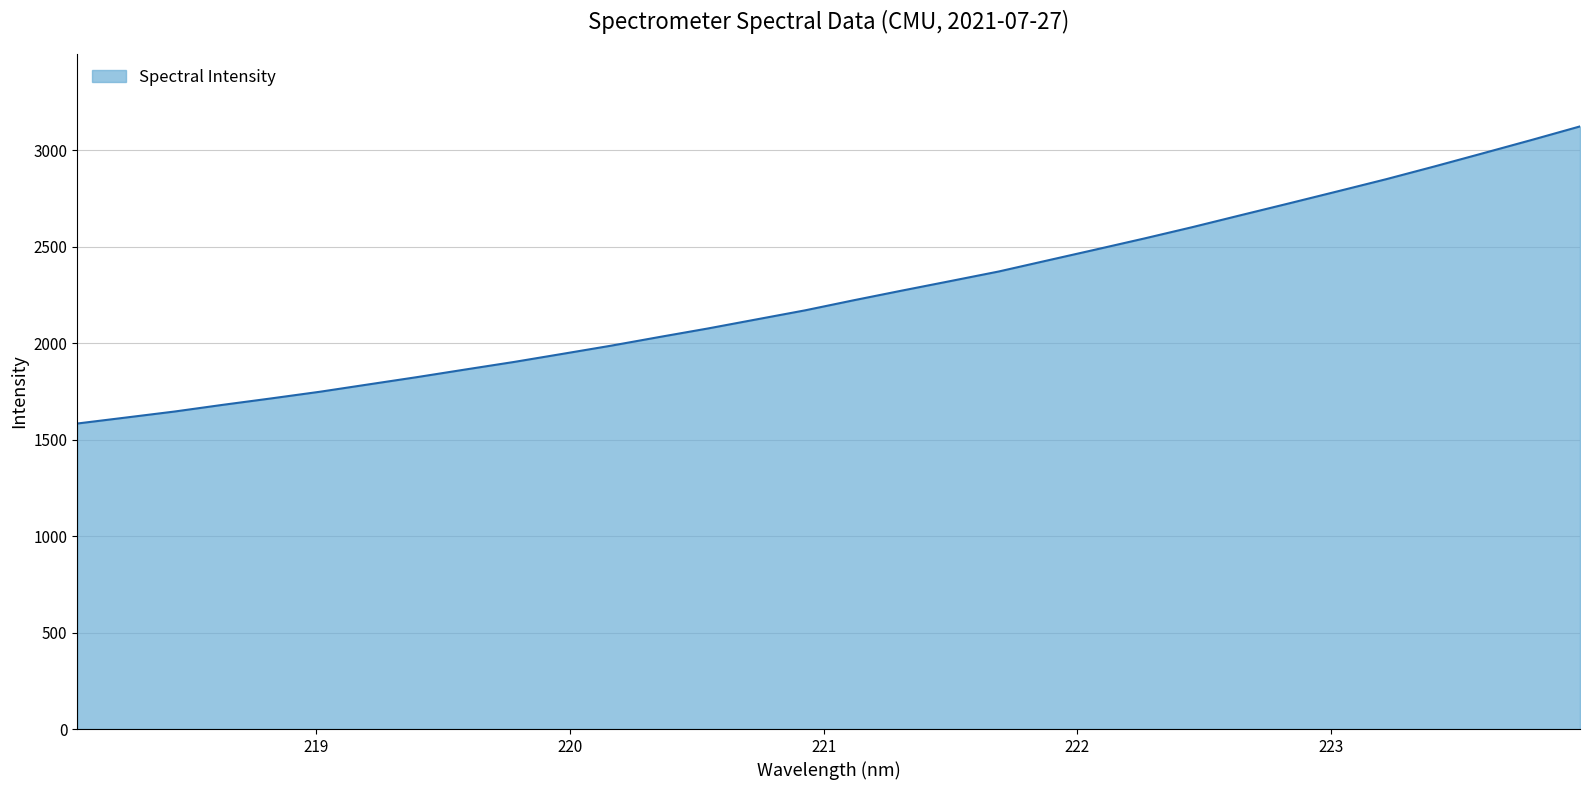

Reading left to right, list all the values displayed in this chart.

1584.0	1614.9	1646.0	1680.9	1714.3	1748.7	1786.7	1824.5	1864.1	1903.1	1945.1	1987.4	2032.6	2076.8	2123.8	2170.6	2222.7	2273.1	2322.4	2372.2	2429.2	2485.9	2543.2	2602.4	2664.4	2725.9	2788.2	2851.0	2917.3	2985.4	3054.1	3124.4